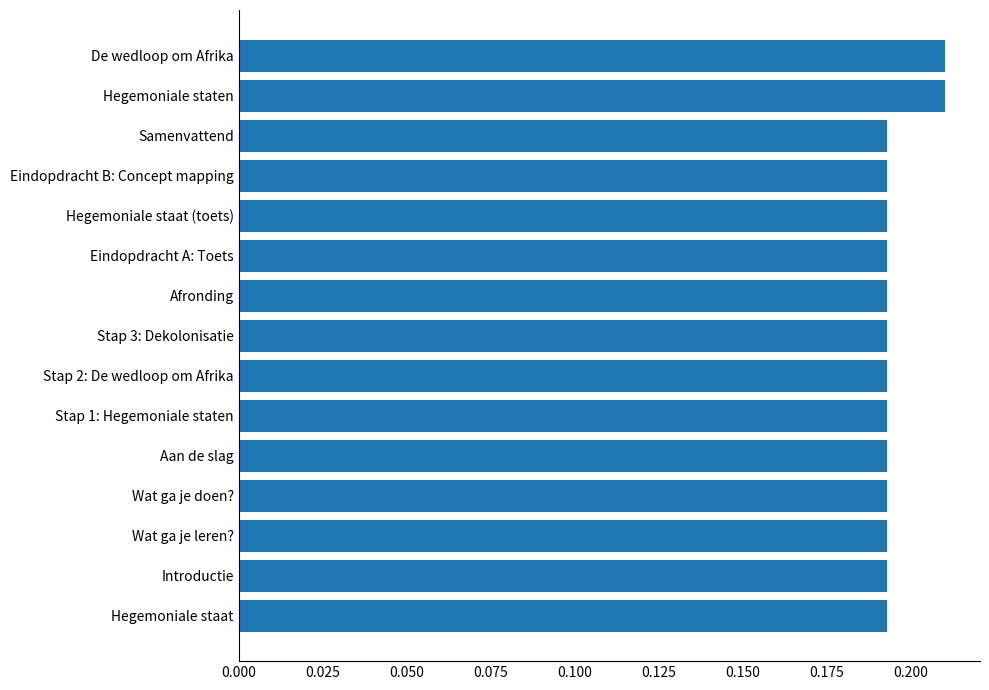

Count the values in the range 0 to 1.

15